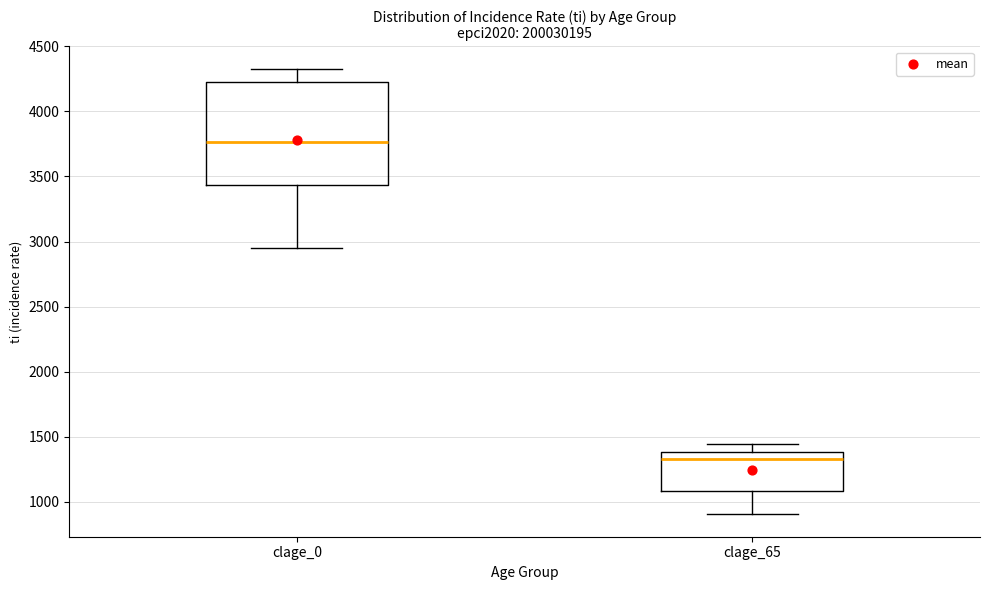

Where does the median line of the box for clage_65 sit on the y-axis? The values are not printed on the chart, so give them approximately, as read against the axis.

1350